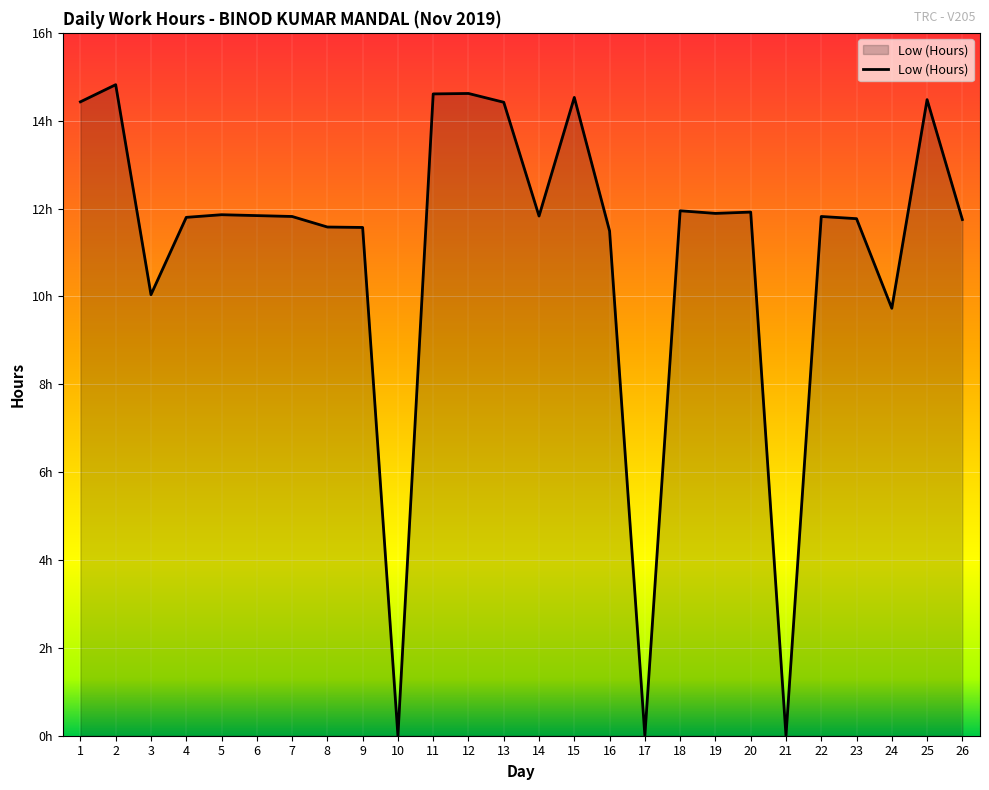

Rank the categories by value from lowest to highest.

10, 17, 21, 24, 3, 16, 9, 8, 26, 23, 4, 7, 22, 14, 6, 5, 19, 20, 18, 13, 1, 25, 15, 11, 12, 2